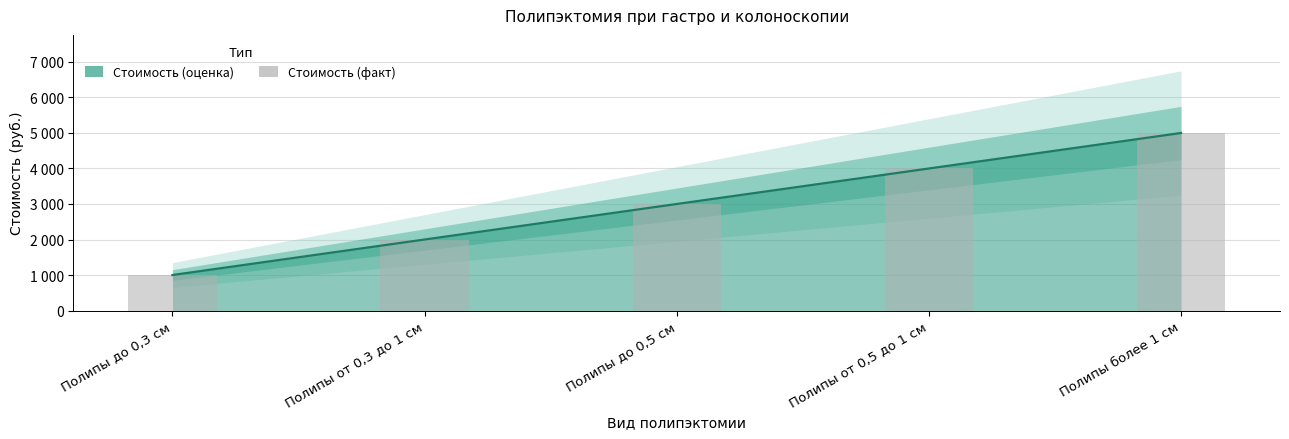

What is the maximum value shown in the chart?

5000